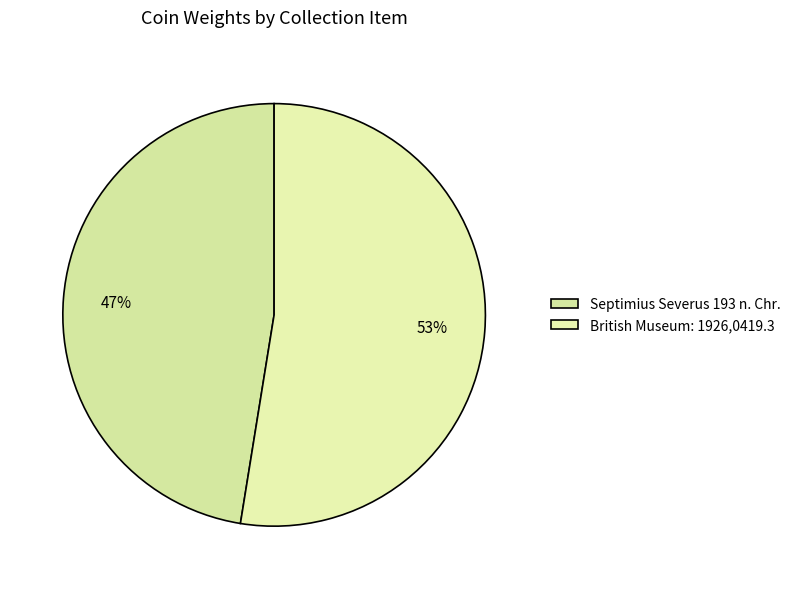

Which slice represents more than half of the pie?

British Museum: 1926,0419.3